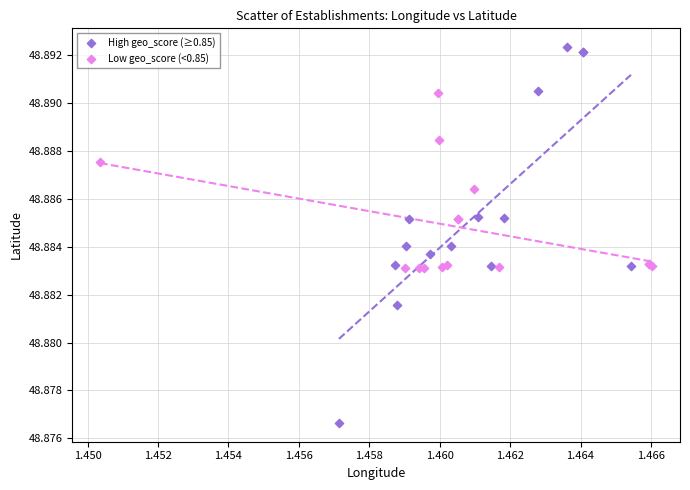

What are all the series names shown in the legend?

High geo_score (≥0.85), Low geo_score (<0.85)